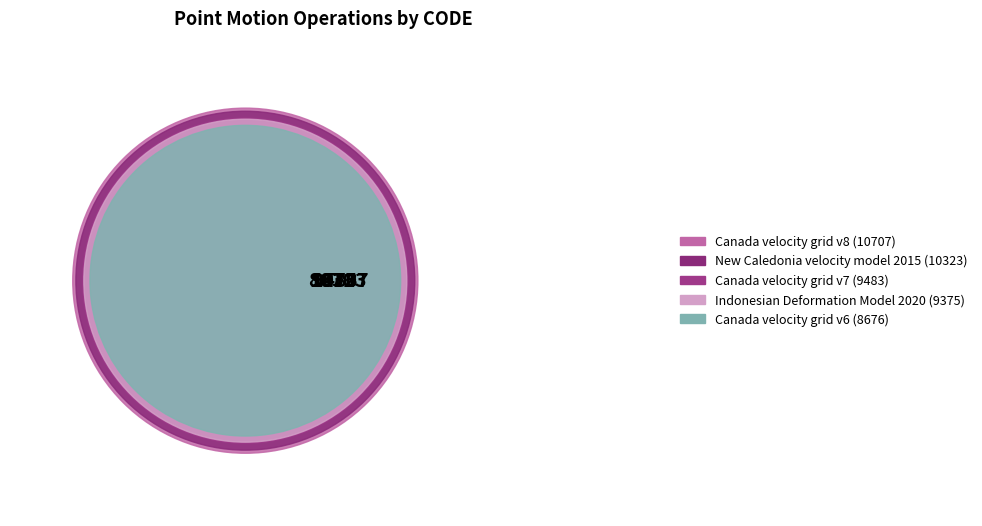

What is the total percentage of New Caledonia velocity model 2015 and Canada velocity grid v8?

43.3%